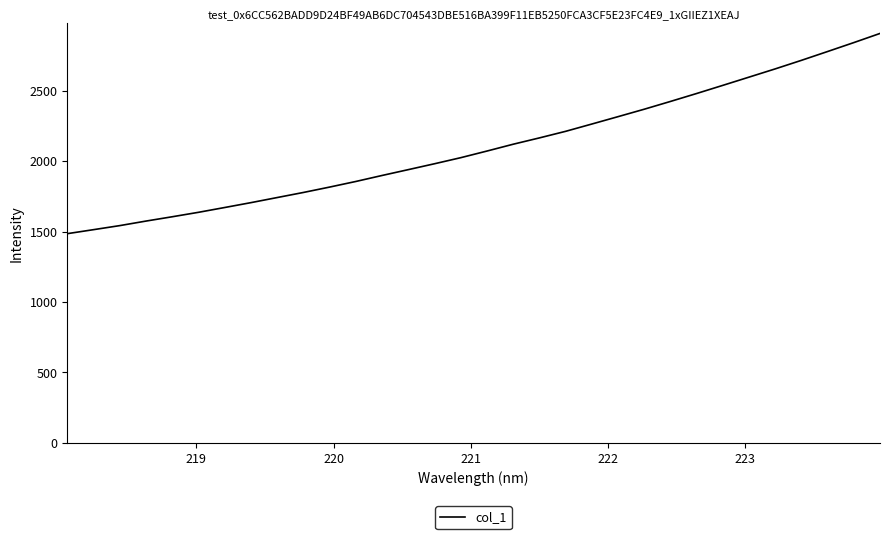

What is the smallest value displayed?

1485.0